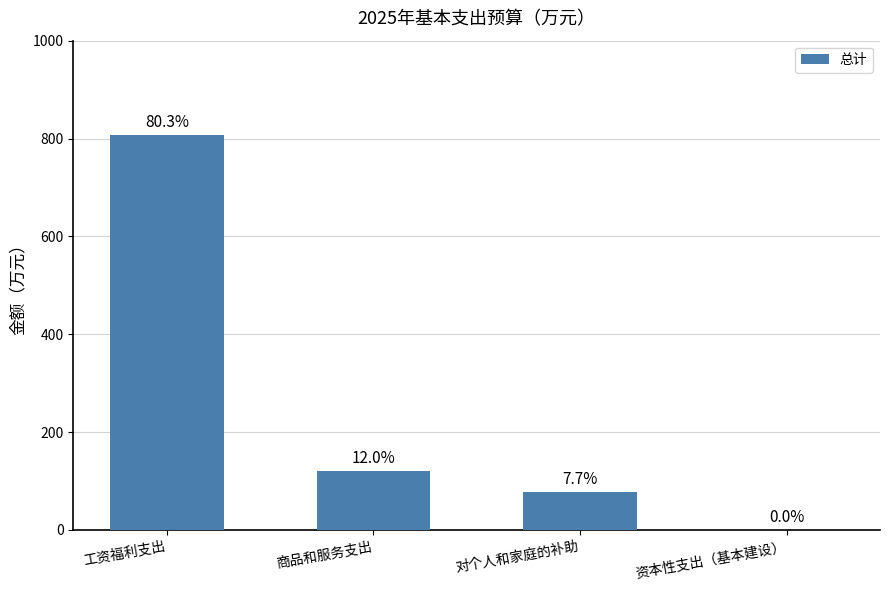

How many values exceed 120?

2